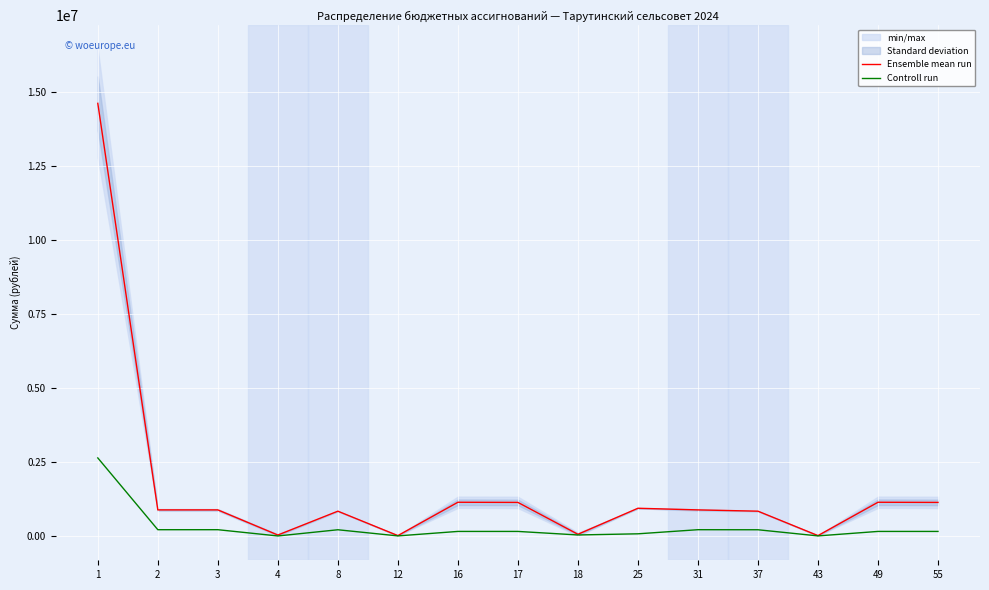

Reading left to right, extract all data points from this chart.

Ensemble mean run: 1=14604484.3	2=879895.7	3=879895.7	4=31495.7	8=836400.0	12=12000.0	16=1137673.0	17=1132673.0	18=56200.0	25=934999.0	31=879895.7	37=836400.0	43=12000.0	49=1137673.0	55=1132673.0
Controll run: 1=2634127.2	2=211100.0	3=211100.0	4=0.0	8=209100.0	12=2000.0	16=152899.2	17=152899.2	18=33516.7	25=72392.5	31=211100.0	37=209100.0	43=2000.0	49=152899.2	55=152899.2